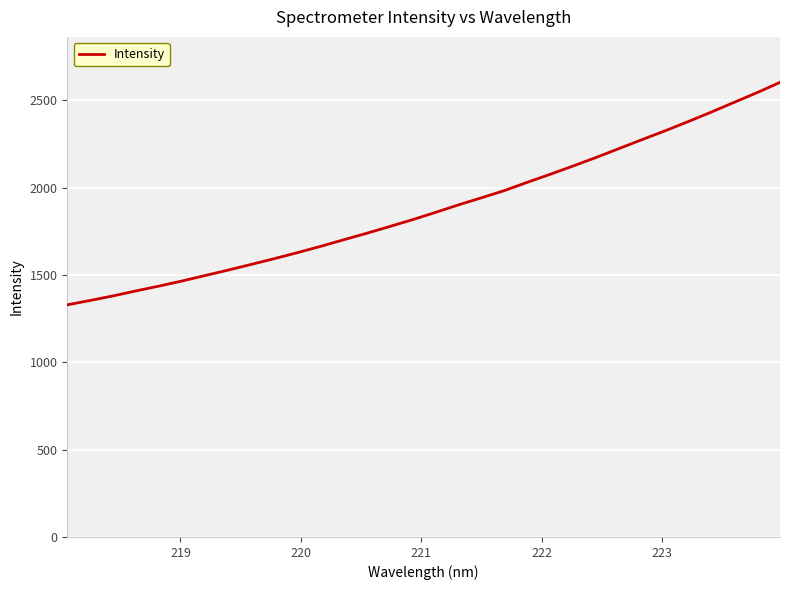

What is the greatest value displayed?

2603.2